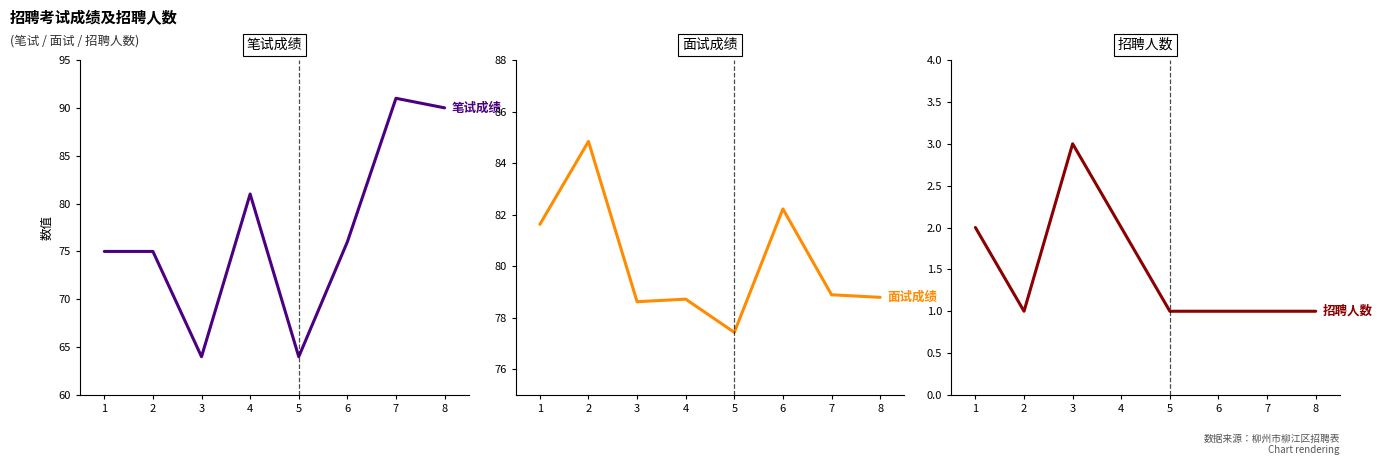

Rank the series by their maximum value, from lowest to highest.

招聘人数, 面试成绩, 笔试成绩